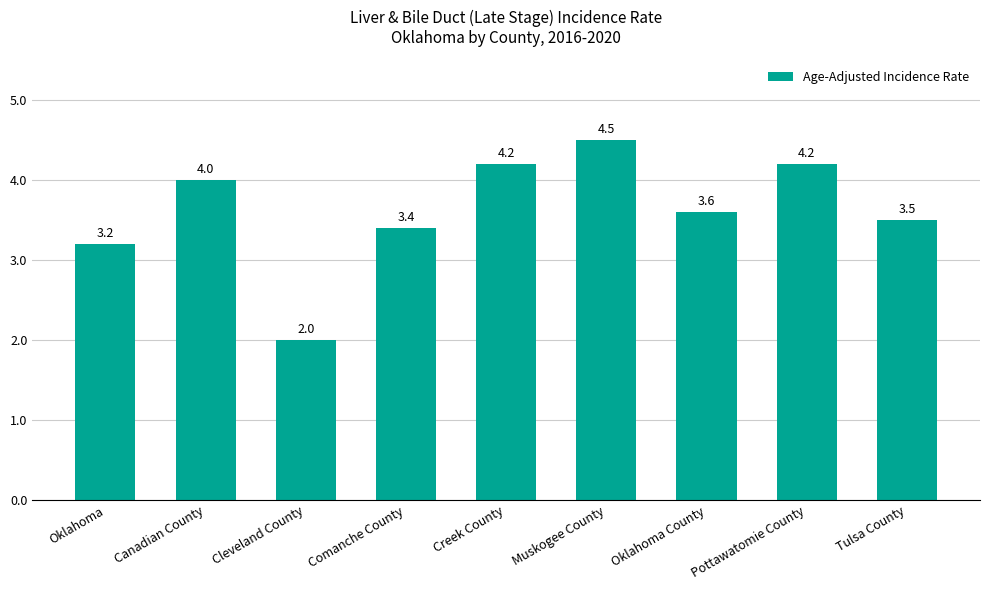

Does the chart contain any negative values?

No